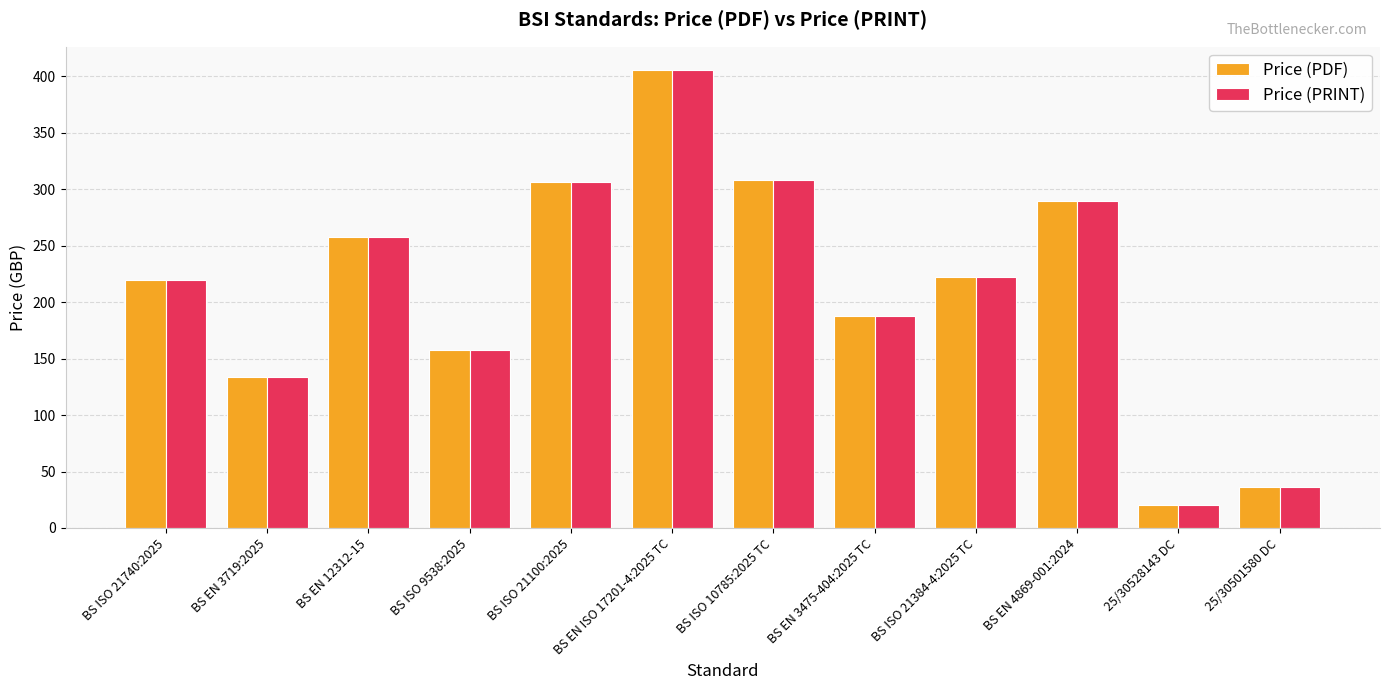

What is the label of the 5th bar from the right?

BS EN 3475-404:2025 TC